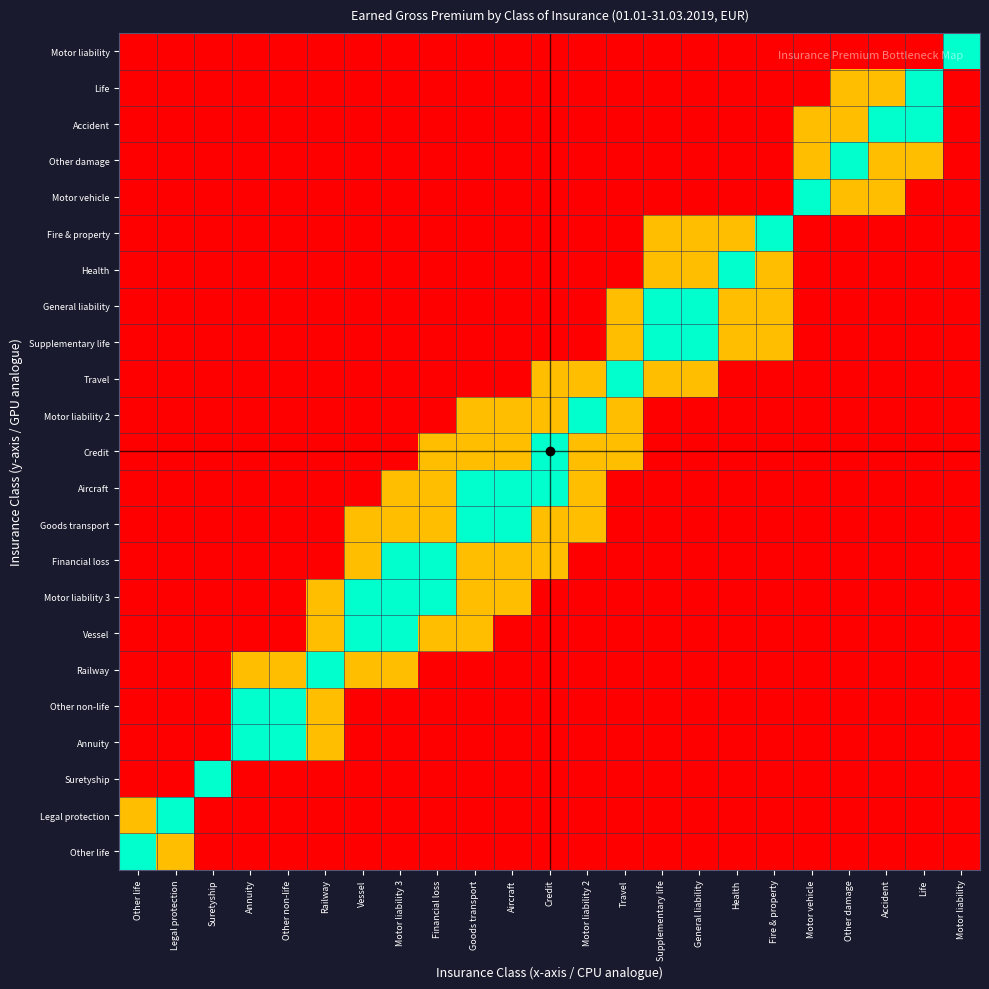

What is the total value across all series at Motor liability 2?

-17